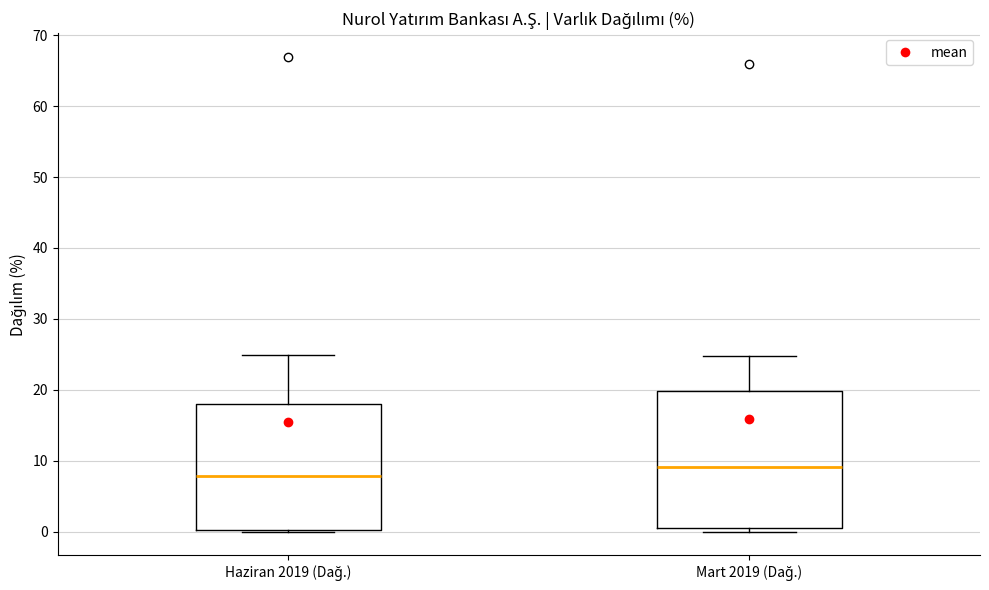

Comparing the boxes themselves (not the whiskers), which one is the tallest?

Mart 2019 (Dağ.)